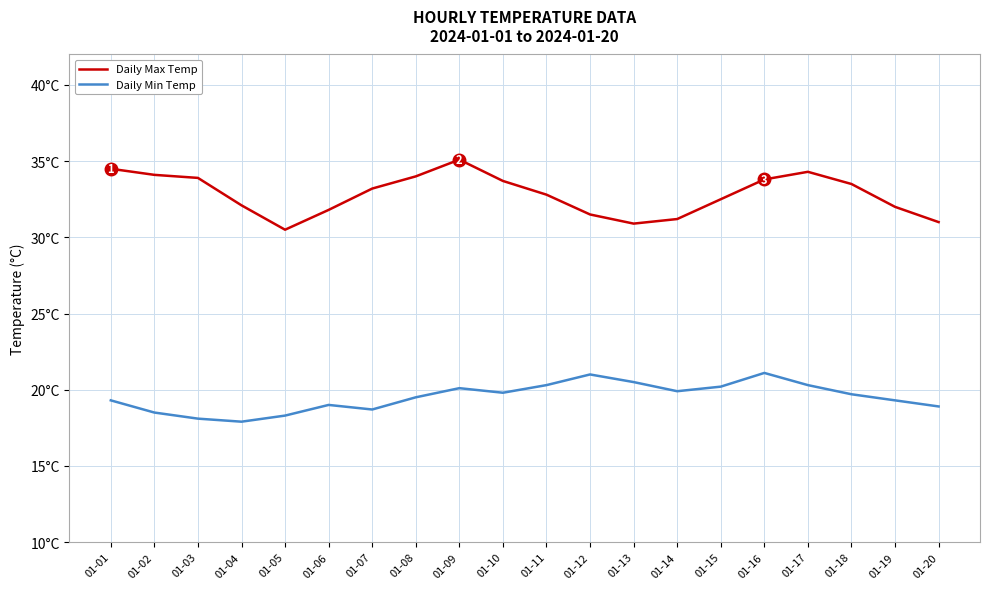

Reading left to right, list all the values displayed in this chart.

Daily Max Temp: 34.5	34.1	33.9	32.1	30.5	31.8	33.2	34.0	35.1	33.7	32.8	31.5	30.9	31.2	32.5	33.8	34.3	33.5	32.0	31.0
Daily Min Temp: 19.3	18.5	18.1	17.9	18.3	19.0	18.7	19.5	20.1	19.8	20.3	21.0	20.5	19.9	20.2	21.1	20.3	19.7	19.3	18.9